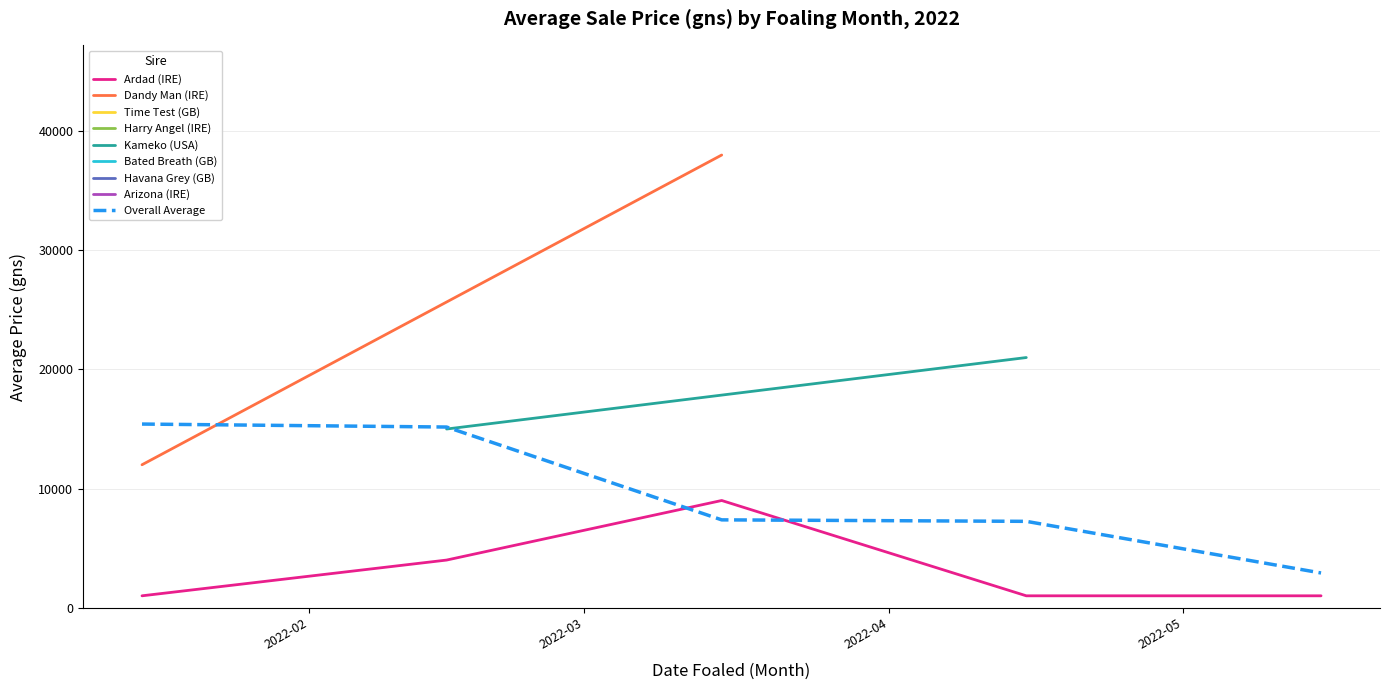

After their last crossing, which series has the higher values: Ardad (IRE) or Overall Average?

Overall Average